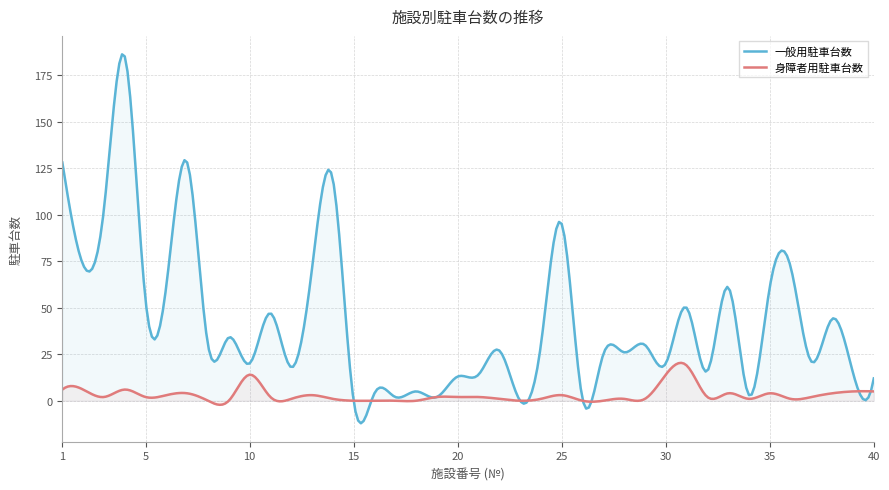

The value of 身障者用駐車台数 at 40 is 3. True or false?

False